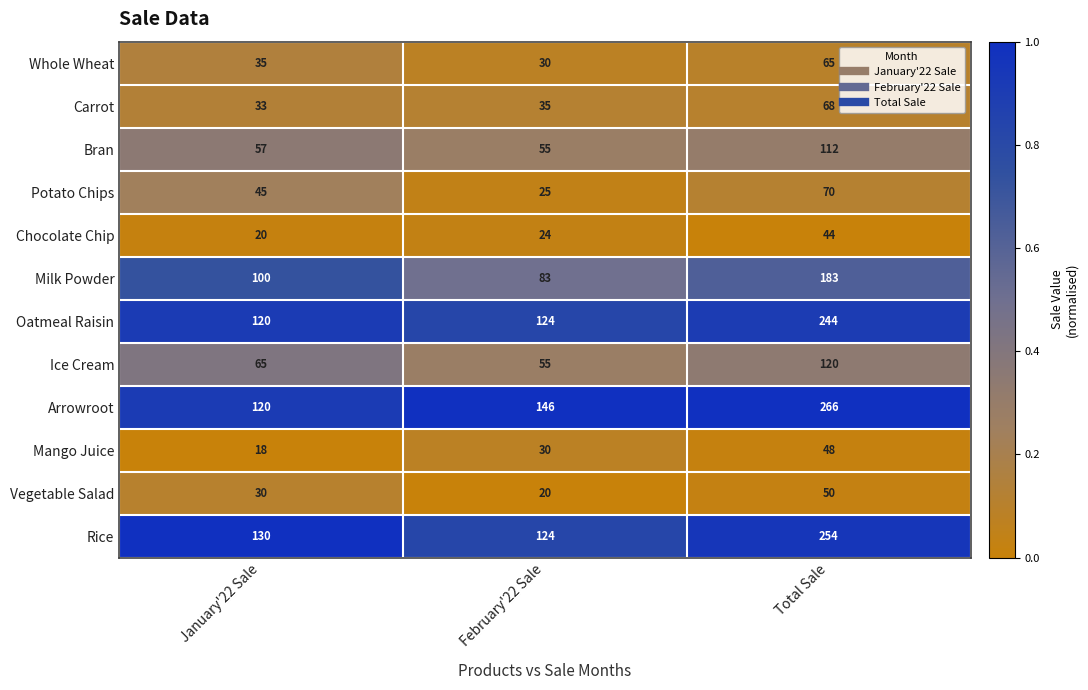

Rank the categories by Bran value from lowest to highest.

February'22 Sale, January'22 Sale, Total Sale